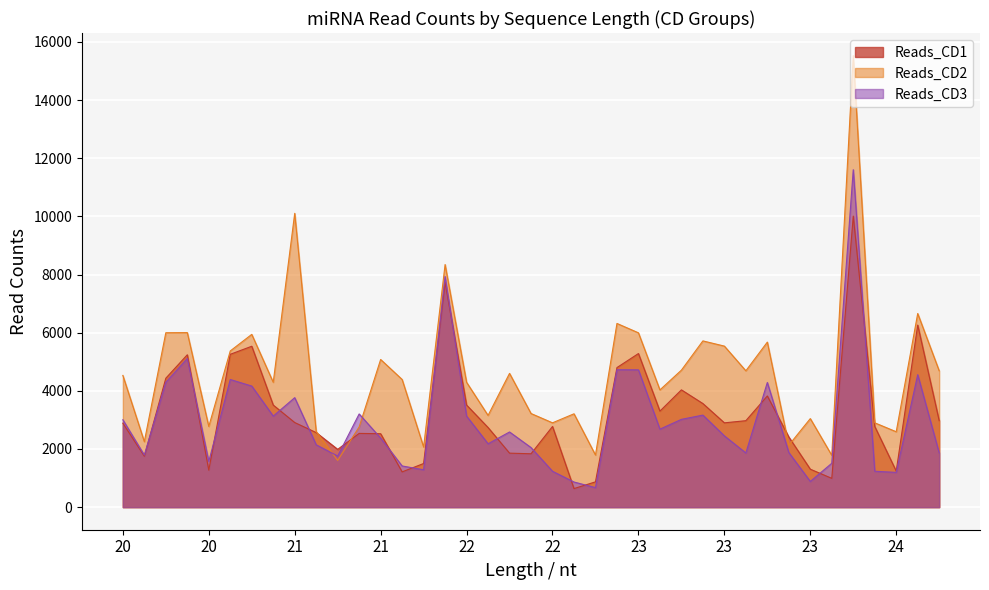

How many lines are shown in the chart?

3